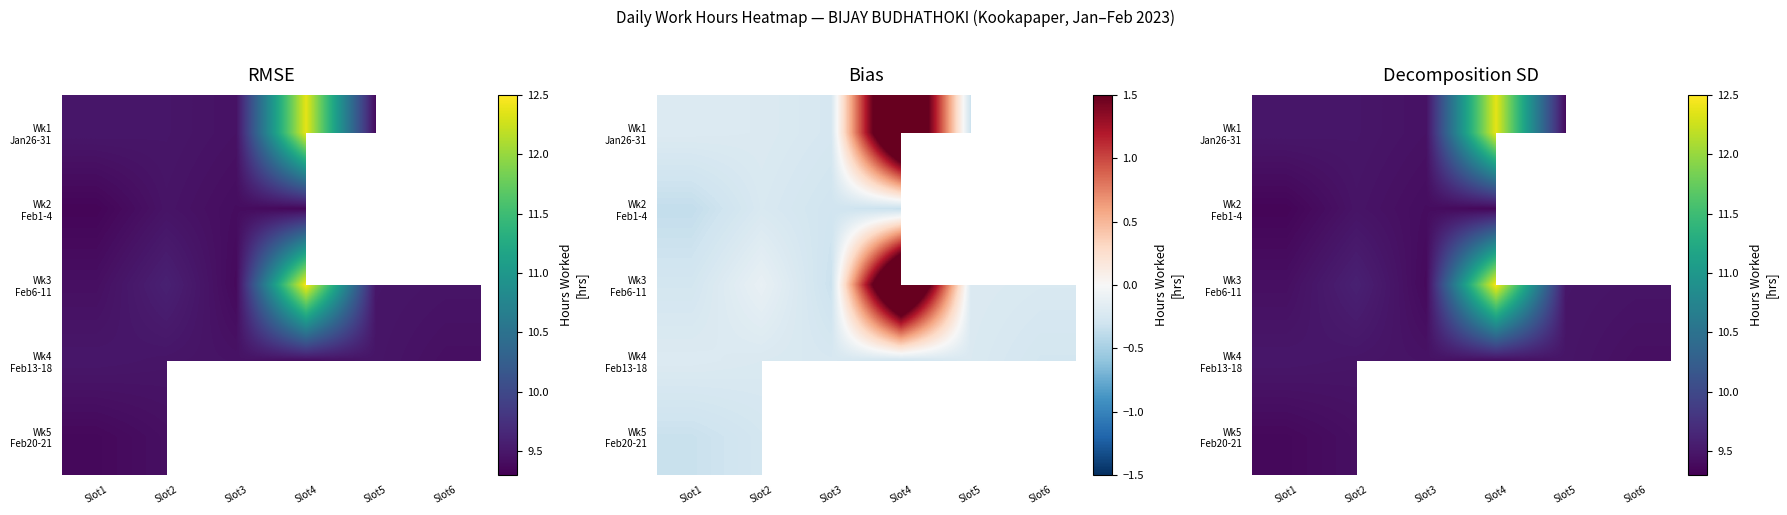

The Wk1 Jan26-31 series shows 9.4 at Slot5. True or false?

True